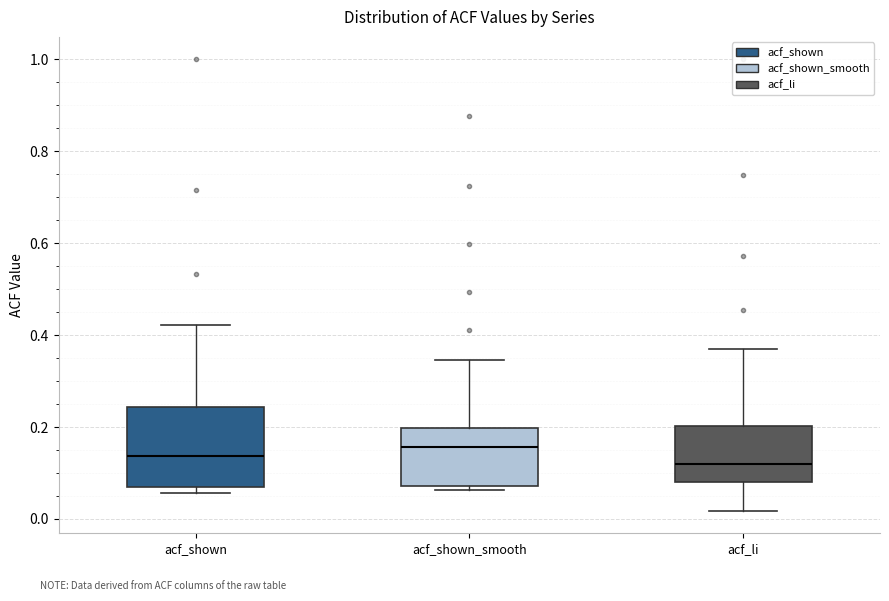

Where is the upper edge of the box for acf_shown on the y-axis? The values are not printed on the chart, so give them approximately, as read against the axis.

0.24